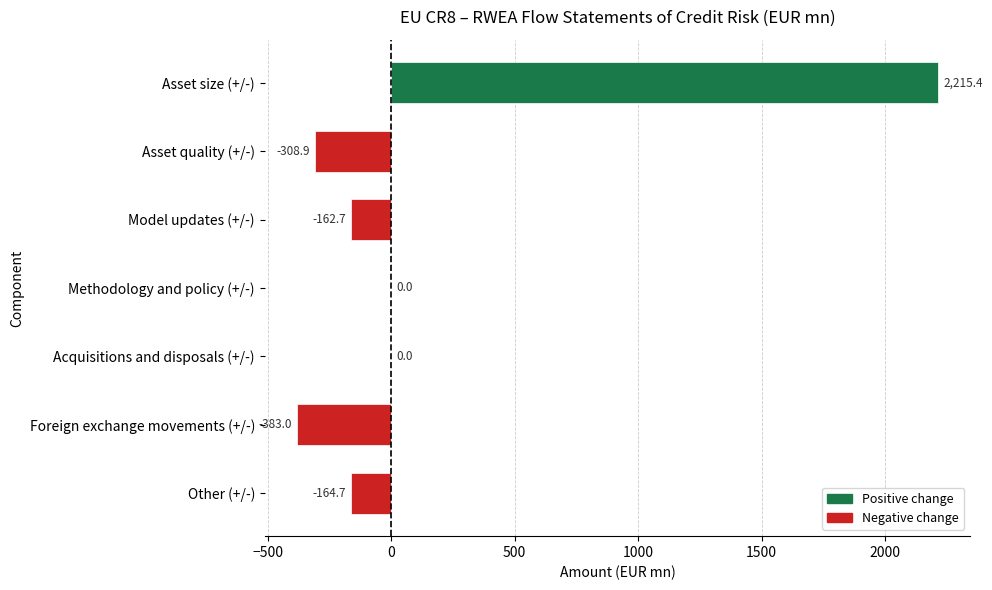

True or false: the data shows -162.7 at Model updates (+/-).

True